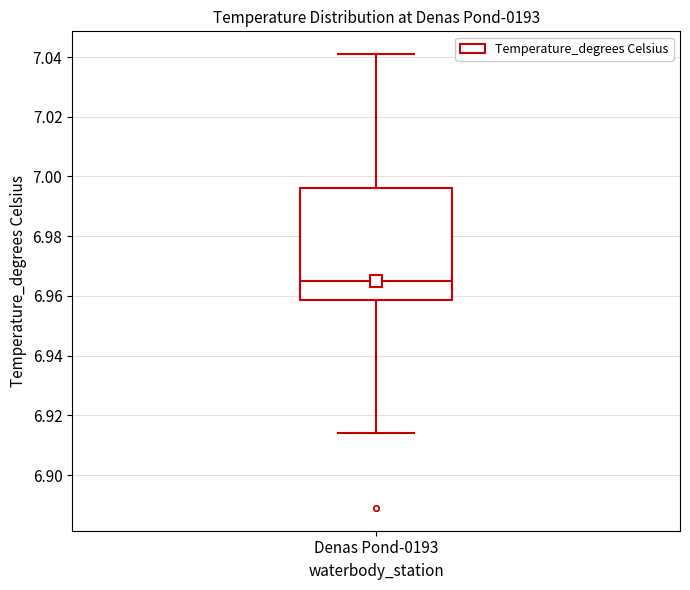

Read this box plot against the y-axis: the position of the median line, the range covered by the box, and the ends of both whiskers. The values are not printed on the chart, so give them approximately, as read against the axis.

median 6.966, box 6.958 to 6.996, whiskers 6.914 to 7.042